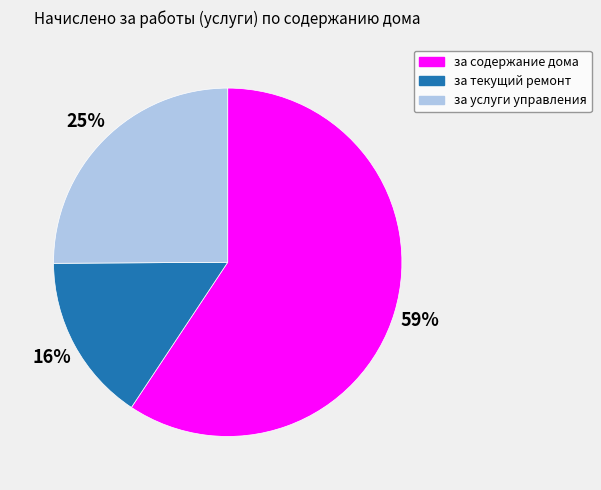

To the nearest percent, what percentage of the pie is за текущий ремонт?

16%